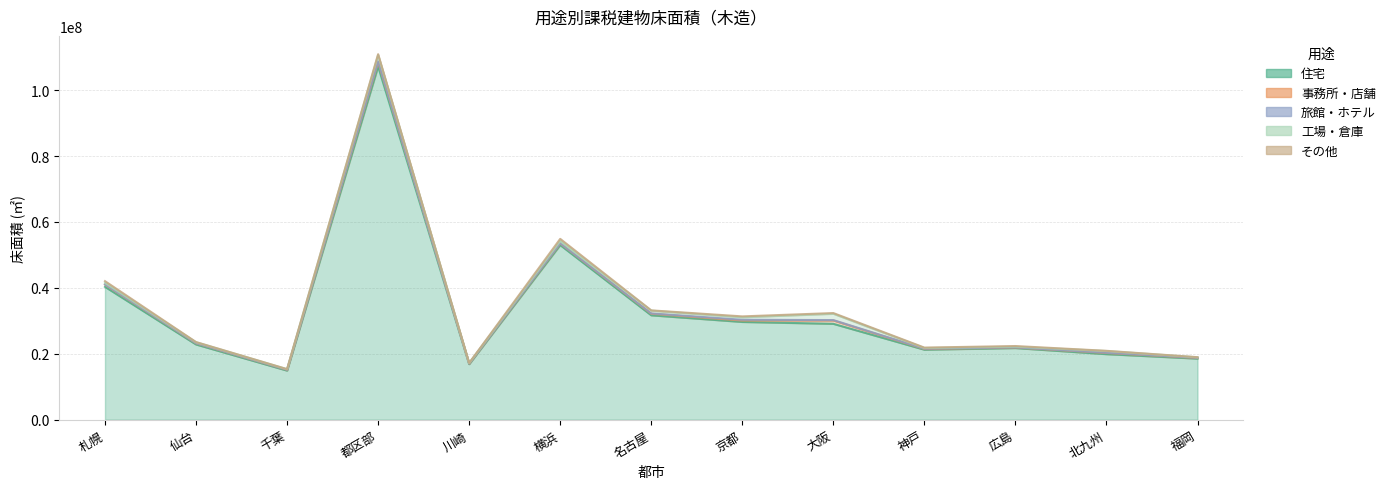

Which series ends up on top after the final intersection of その他 and 旅館・ホテル?

旅館・ホテル